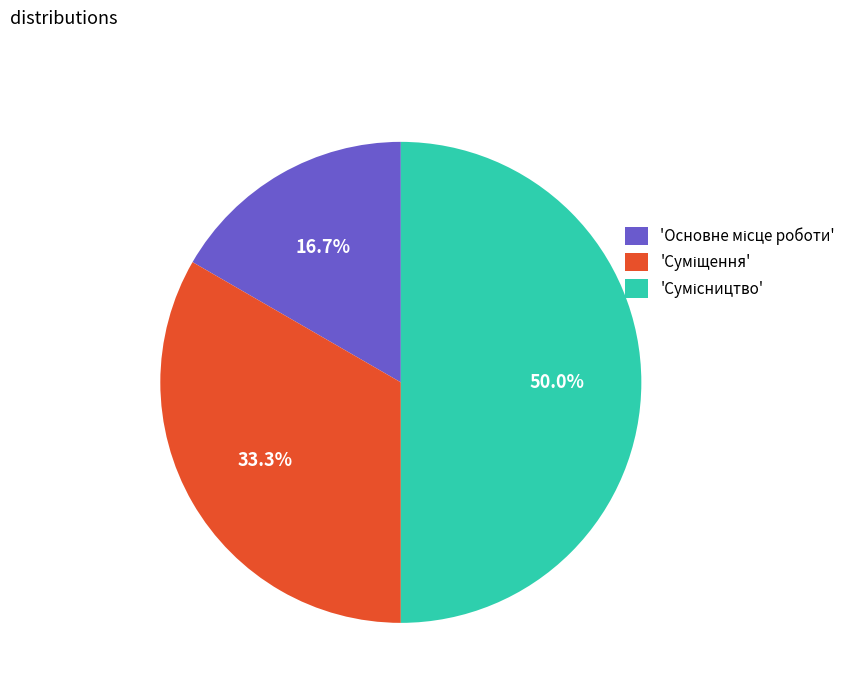

How many segments does this pie chart have?

3